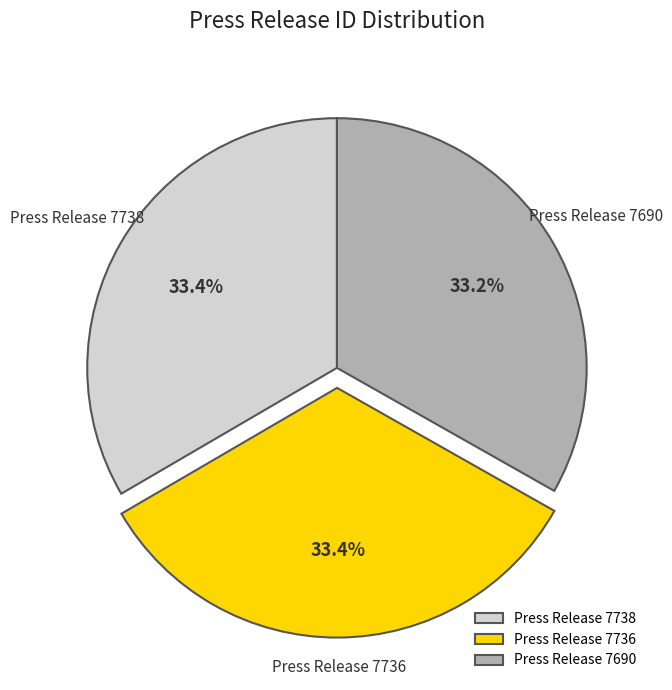

To the nearest percent, what portion does Press Release 7738 represent?

33%